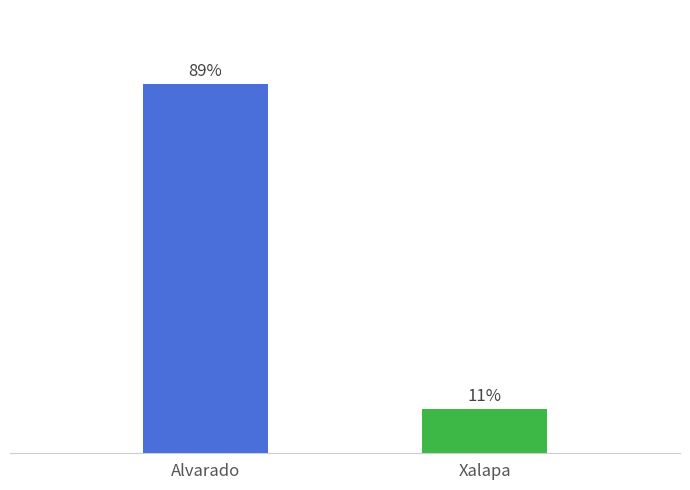

Does the chart contain stacked bars?

No